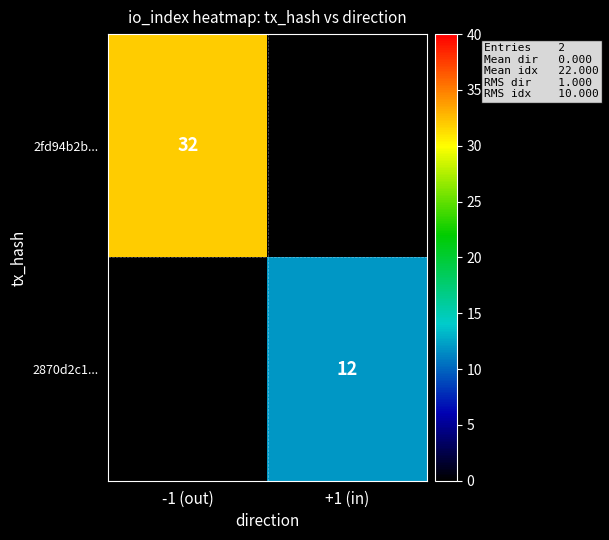

True or false: 2870d2c1... has a value of 8 at +1 (in).

False